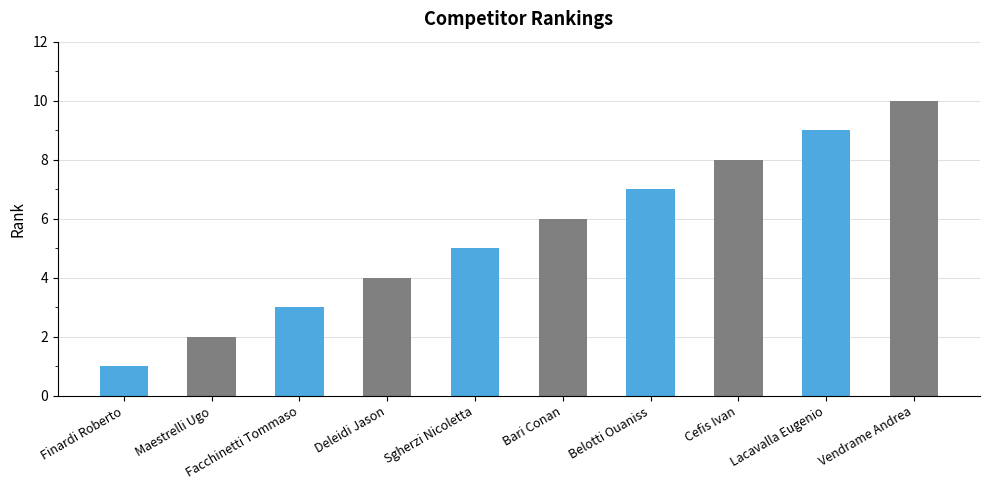

How many values are below 6?

5